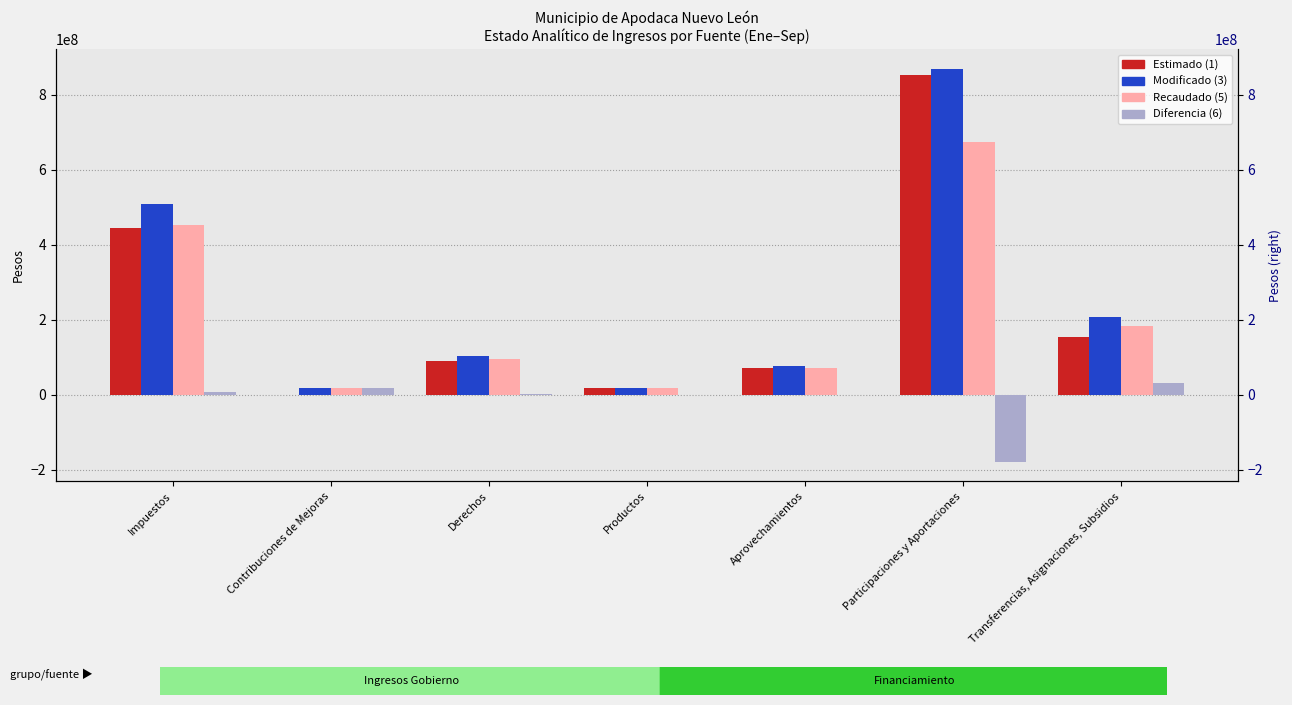

At which label does Modificado (3) reach its minimum?

Productos